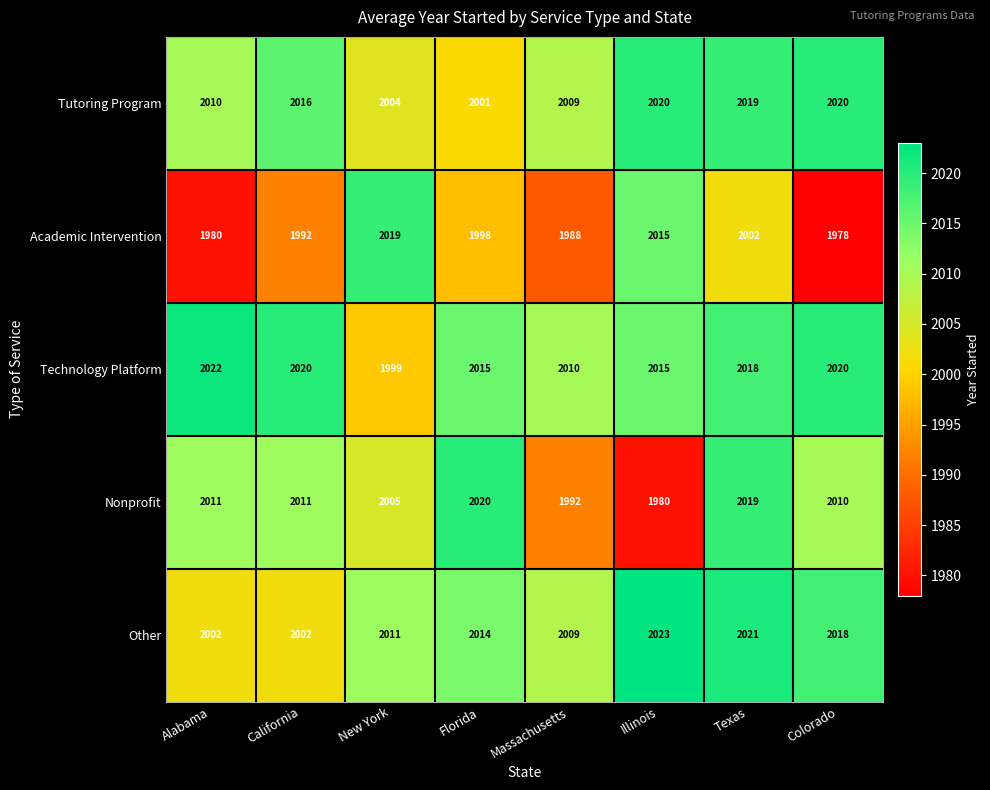

At Florida, list the series in order from smallest to largest.

Academic Intervention, Tutoring Program, Other, Technology Platform, Nonprofit